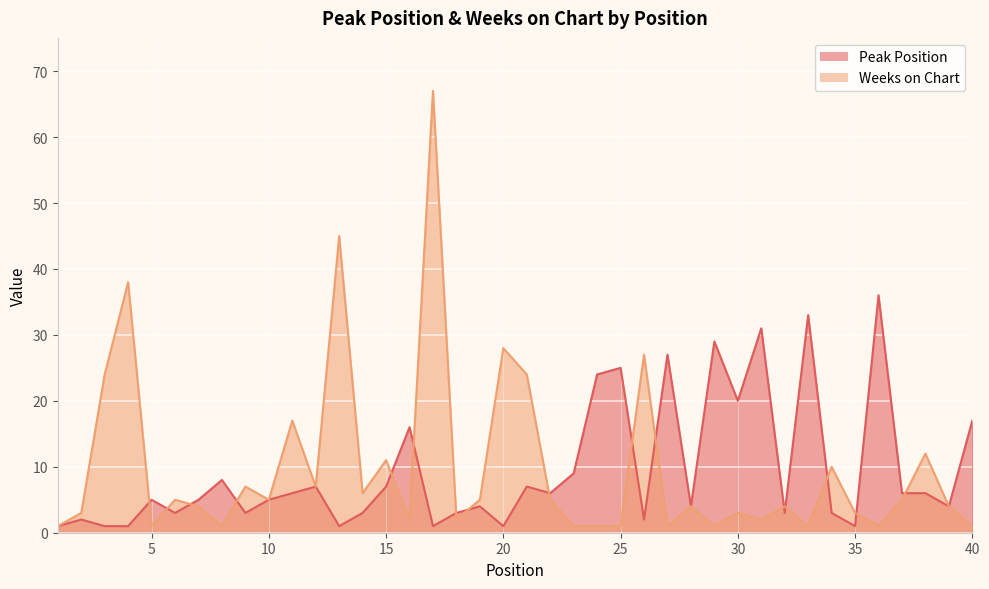

What is the total value across all series at 30?

23